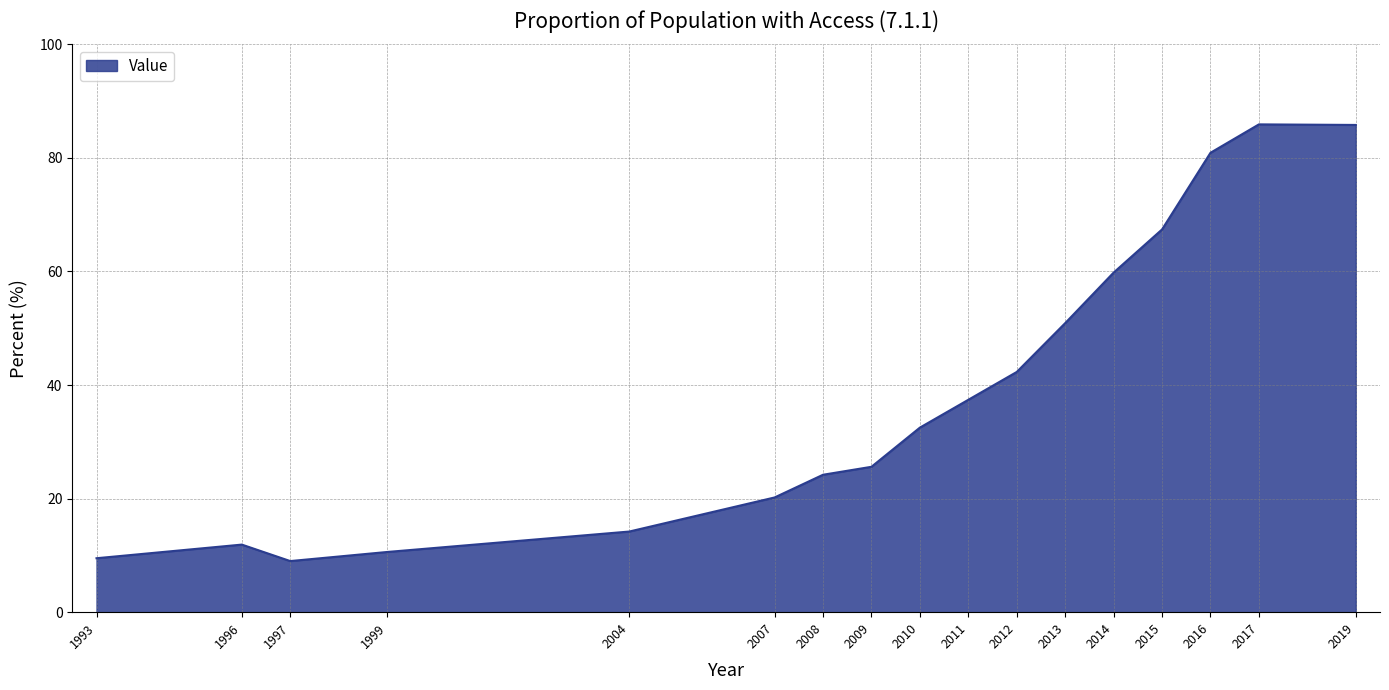

What is the greatest value displayed?

85.9